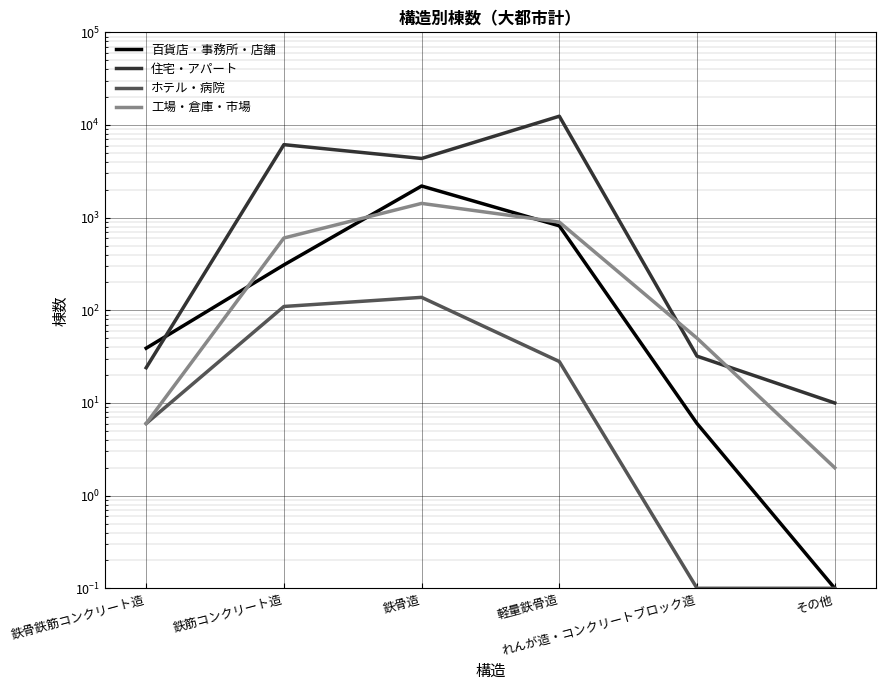

The 工場・倉庫・市場 series shows 50.0 at れんが造・コンクリートブロック造. True or false?

True